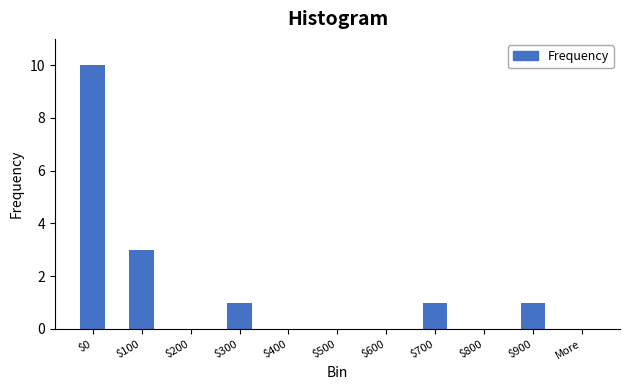

Between $300 and More, which is larger?

$300